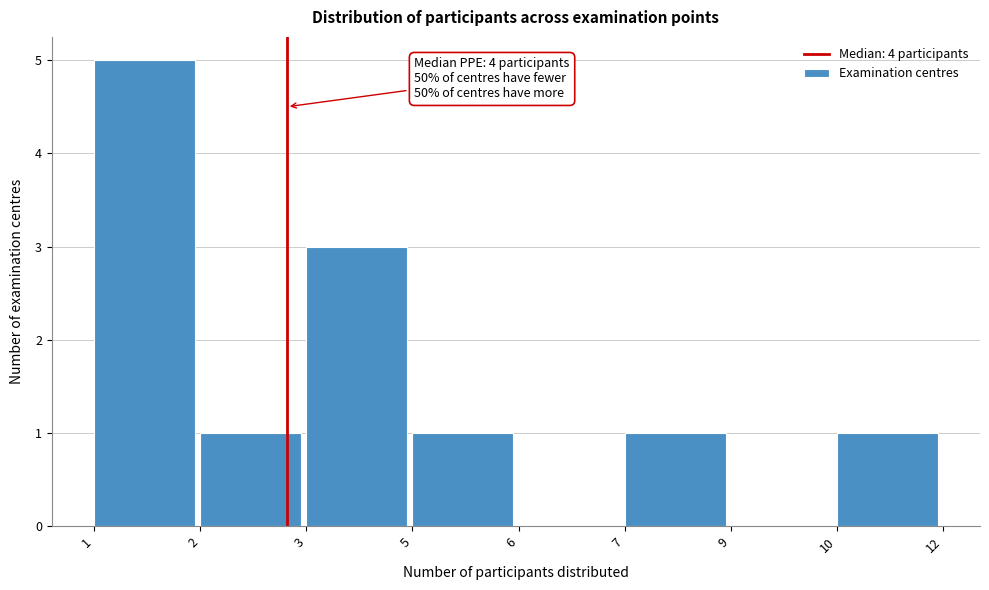

Reading left to right, transcribe all the data shown in this chart.

1=5	2=1	3=3	5=1	6=0	7=1	9=0	10=1